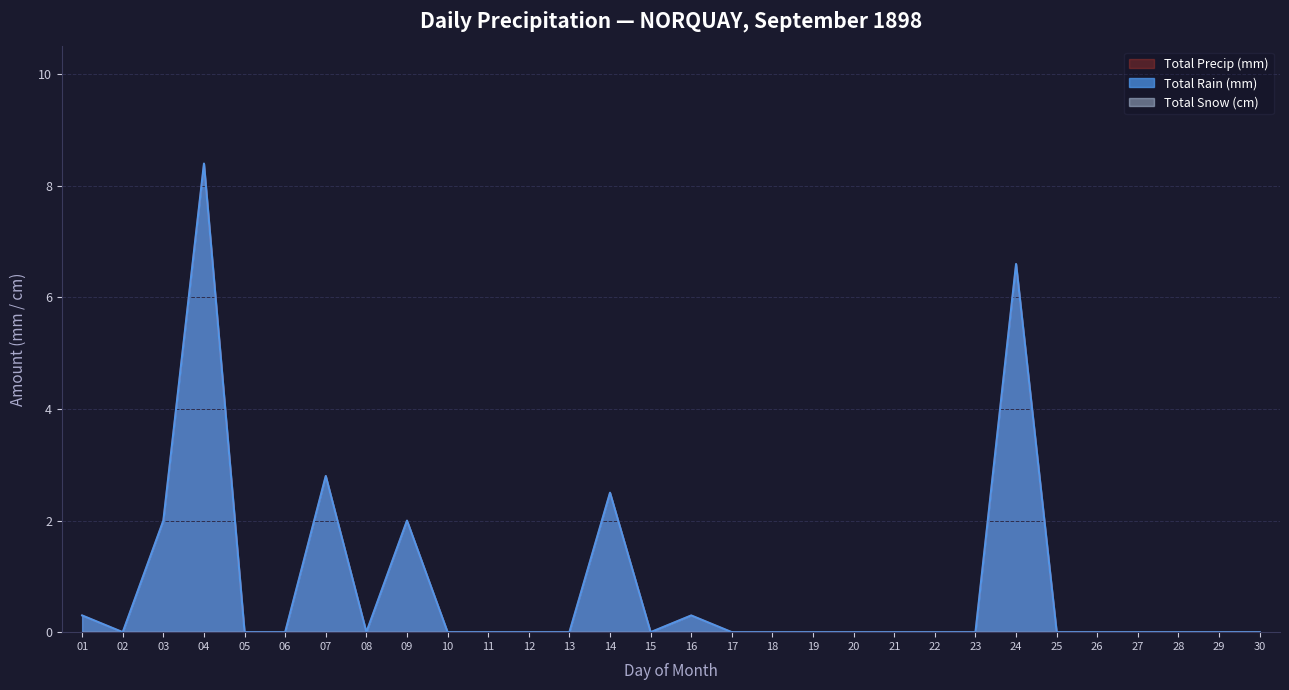

Is it true that Total Rain (mm) equals 3.9 at 11?

False